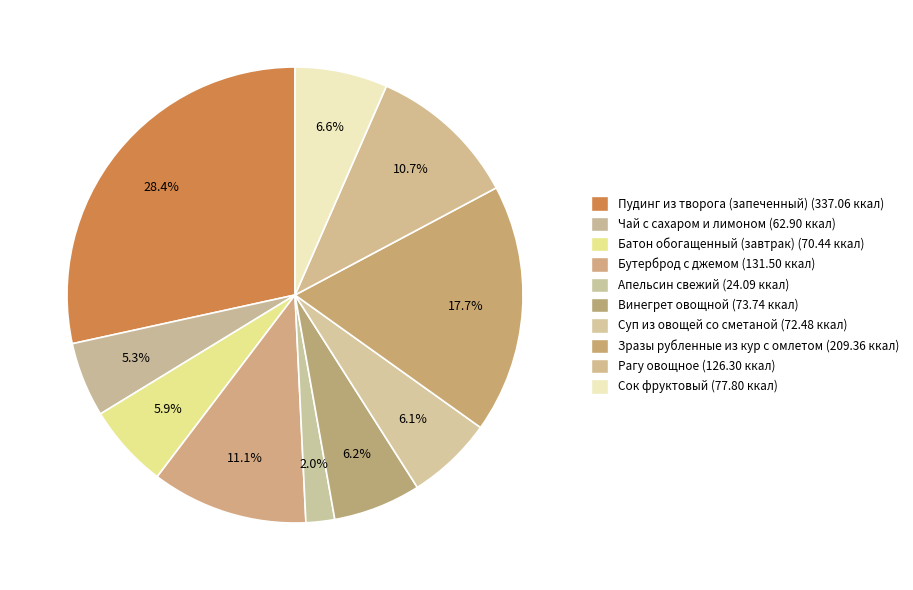

Count the number of slices in the pie.

10